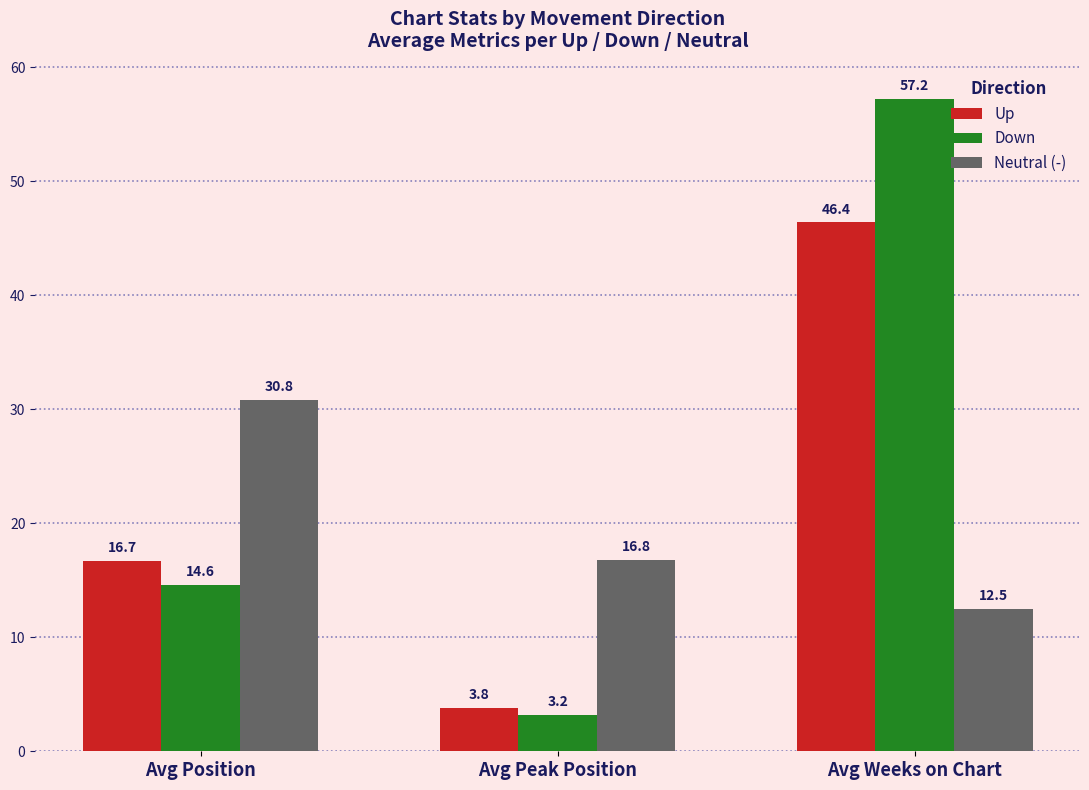

At Avg Weeks on Chart, list the series in order from smallest to largest.

Neutral (-), Up, Down